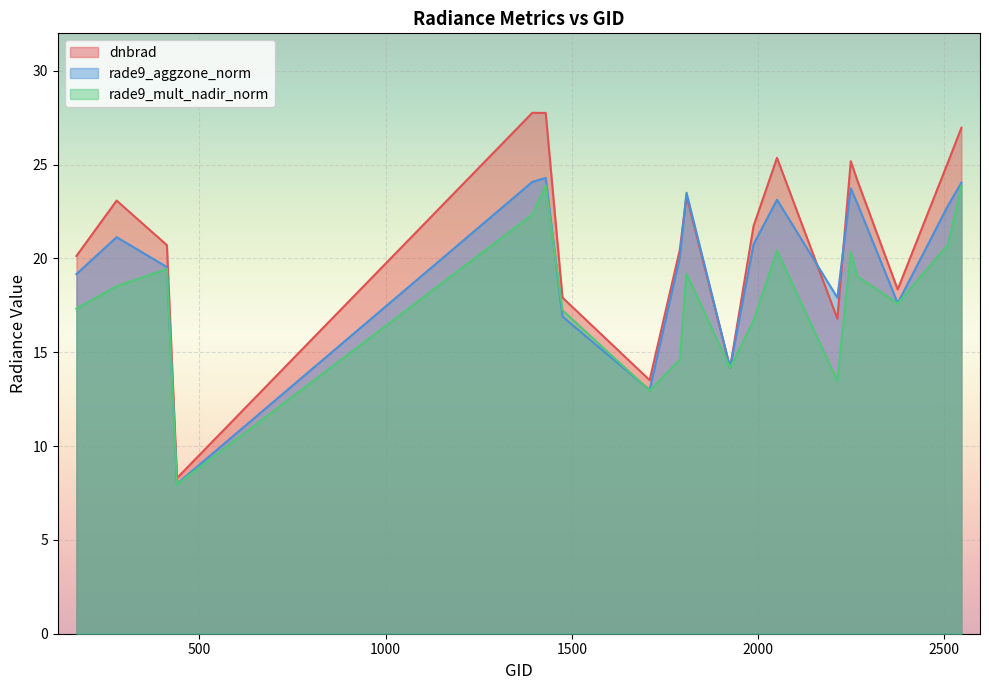

Which series has the largest range (max minus min)?

dnbrad